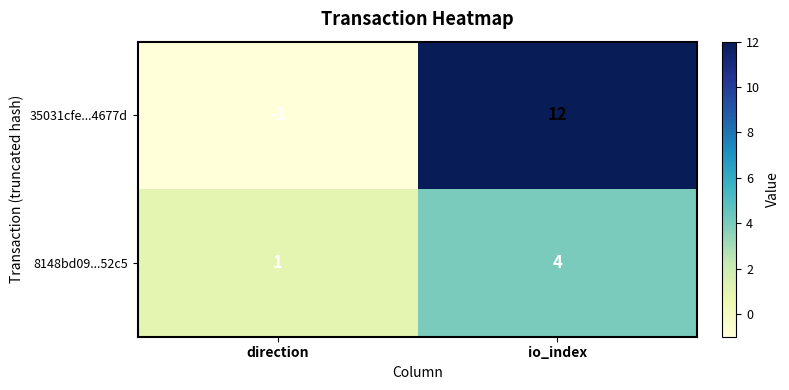

Where is 8148bd09...52c5 nearest to the value 2?

direction